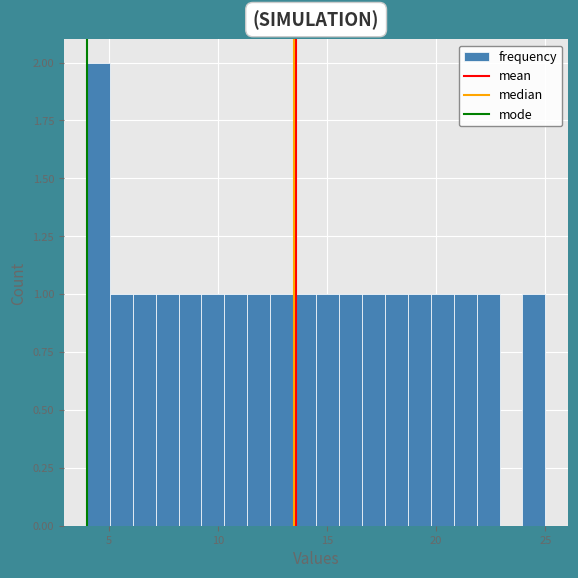

Around what value on the x-axis is the tallest bar? Give the approximate position of its centre, as read against the axis.

4.5